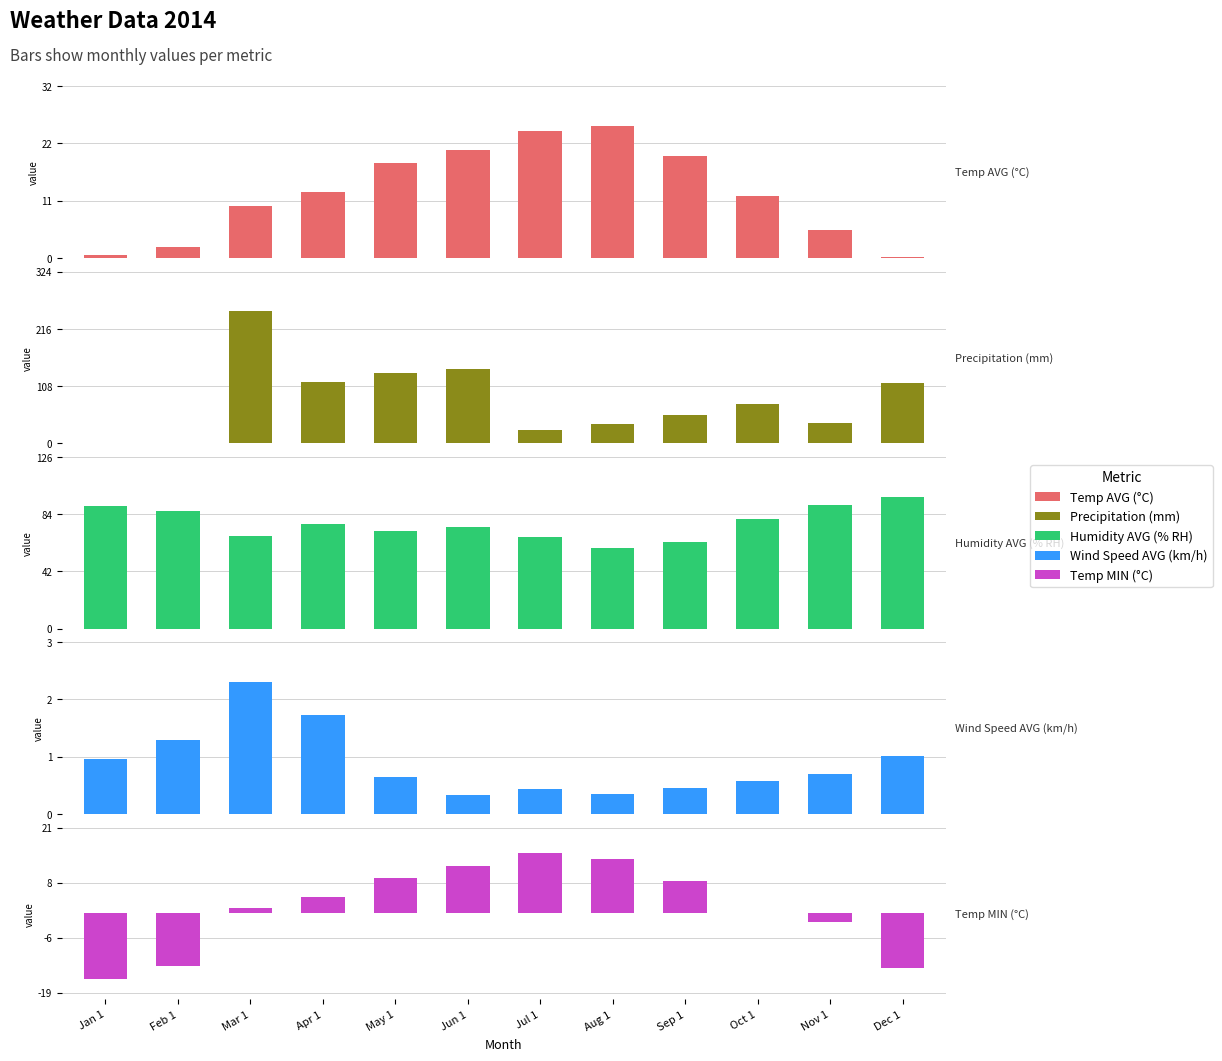

How many categories are shown in the chart?

12